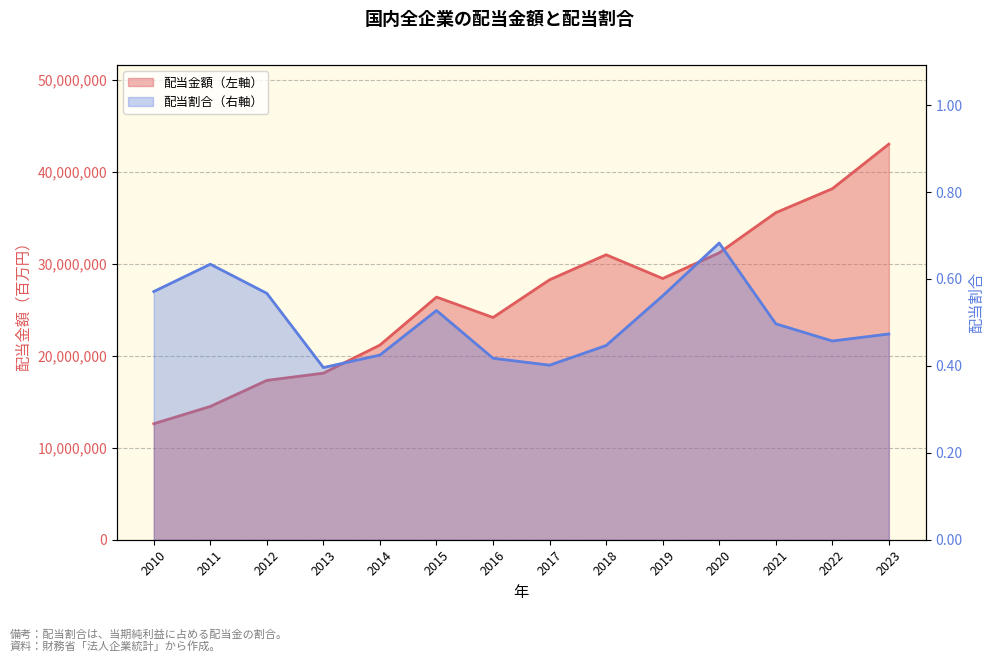

Rank the series at 2019 from lowest to highest value.

配当割合（右軸）, 配当金額（左軸）